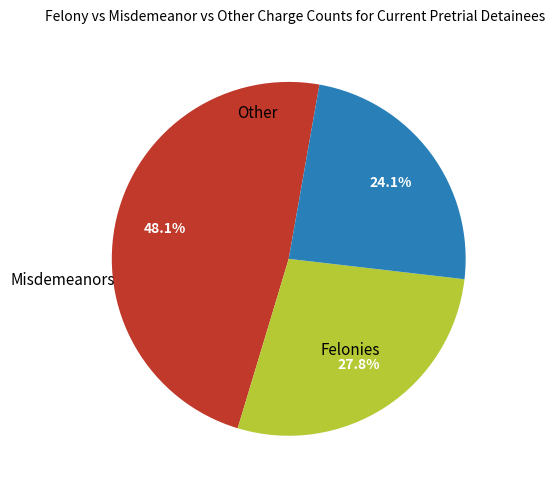

To the nearest percent, what is the average slice percentage?

33%